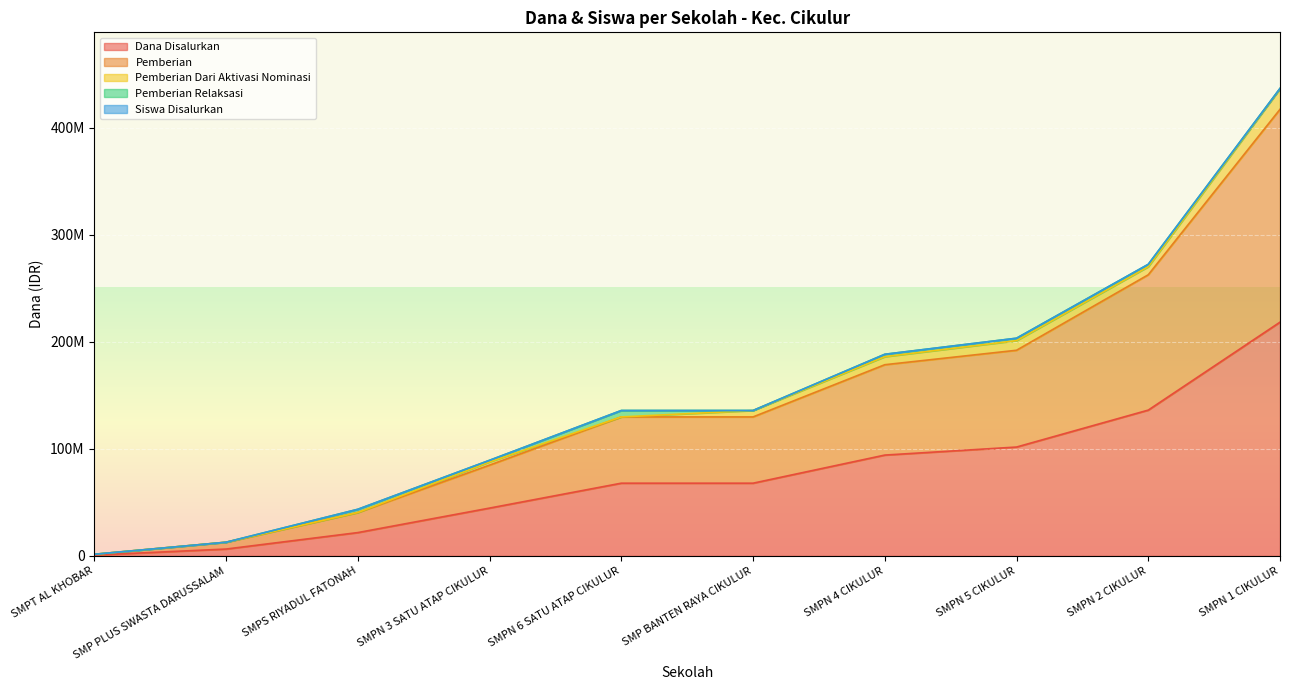

How many lines are shown in the chart?

5